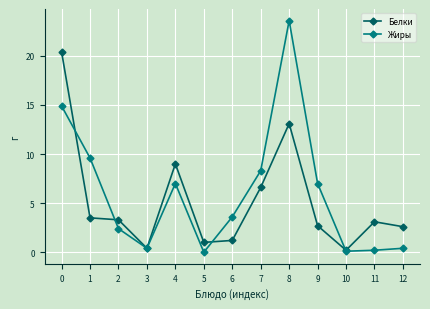

How many interior local valleys does the Жиры series have?

3